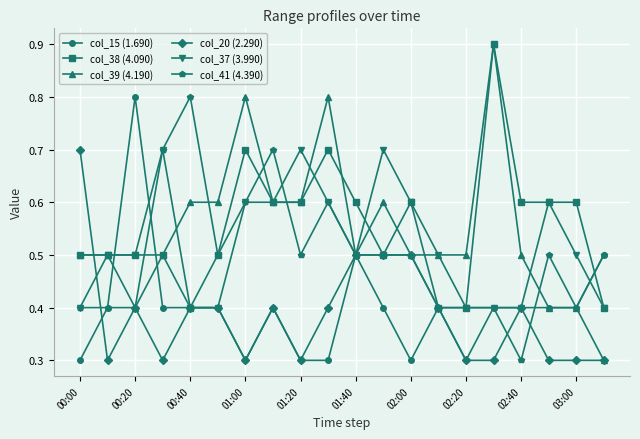

Which series has the widest spread of values?

col_39 (4.190)